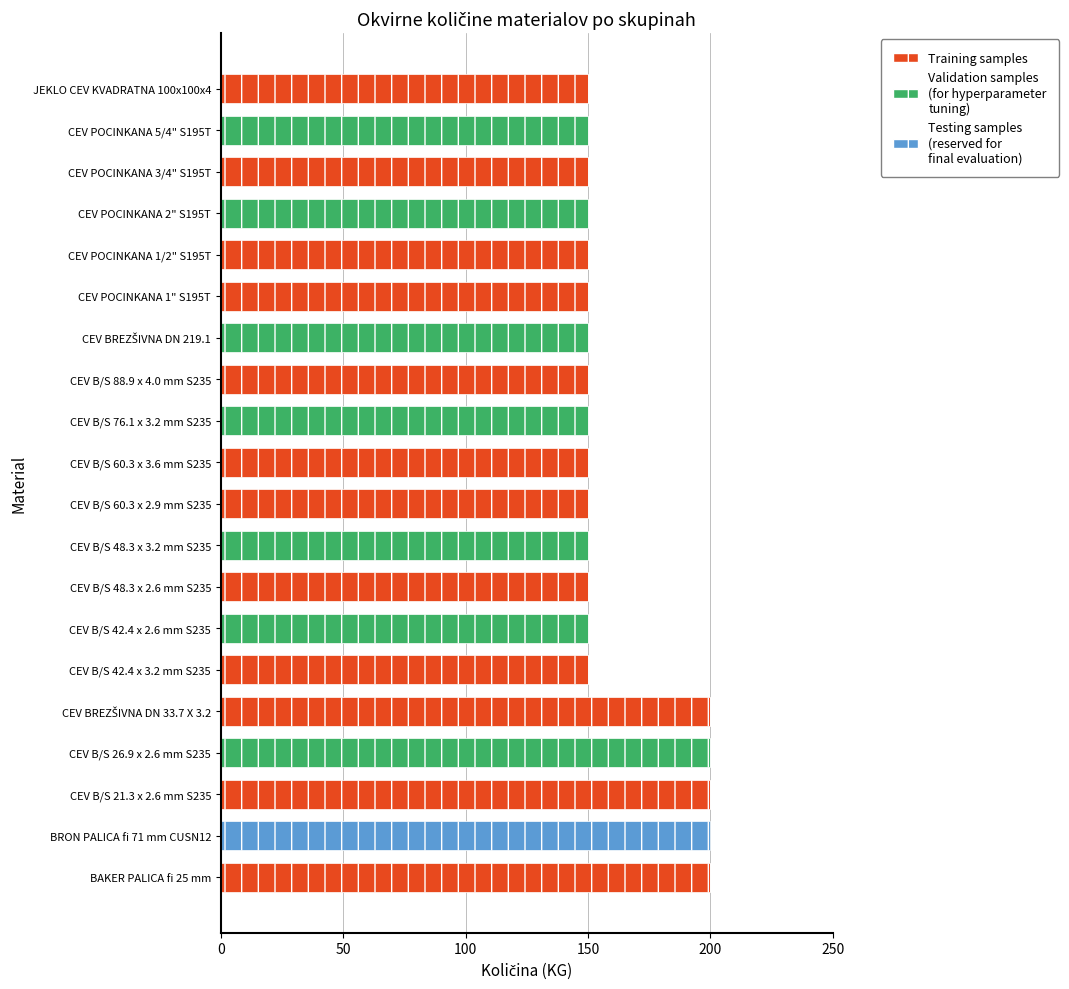

What is the total value across all series at CEV B/S 88.9 x 4.0 mm S235?

150